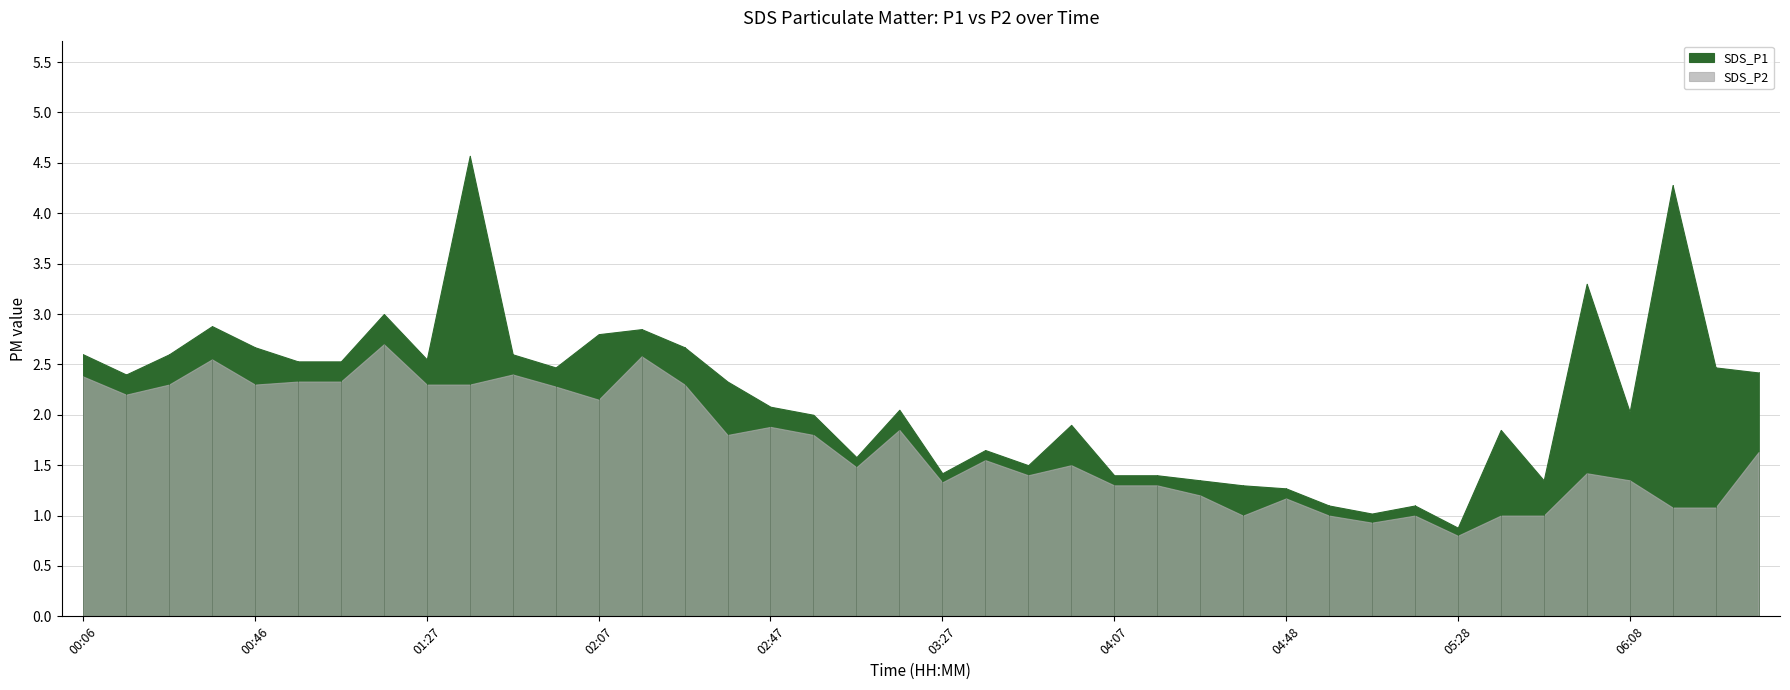

Reading left to right, what are all the values shown in this chart?

SDS_P1: 2.6	2.4	2.6	2.9	2.7	2.5	2.5	3.0	2.5	4.6	2.6	2.5	2.8	2.9	2.7	2.3	2.1	2.0	1.6	2.0	1.4	1.6	1.5	1.9	1.4	1.4	1.4	1.3	1.3	1.1	1.0	1.1	0.9	1.9	1.4	3.3	2.0	4.3	2.5	2.4
SDS_P2: 2.4	2.2	2.3	2.5	2.3	2.3	2.3	2.7	2.3	2.3	2.4	2.3	2.1	2.6	2.3	1.8	1.9	1.8	1.5	1.9	1.3	1.6	1.4	1.5	1.3	1.3	1.2	1.0	1.2	1.0	0.9	1.0	0.8	1.0	1.0	1.4	1.4	1.1	1.1	1.6